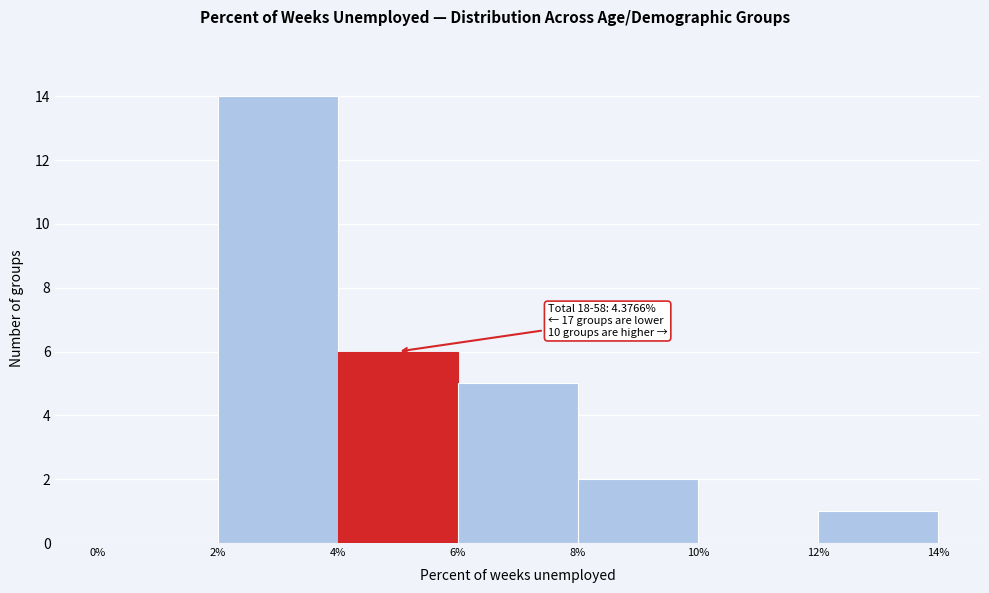

Over which range of the x-axis is the bar tallest?

2% to 4%